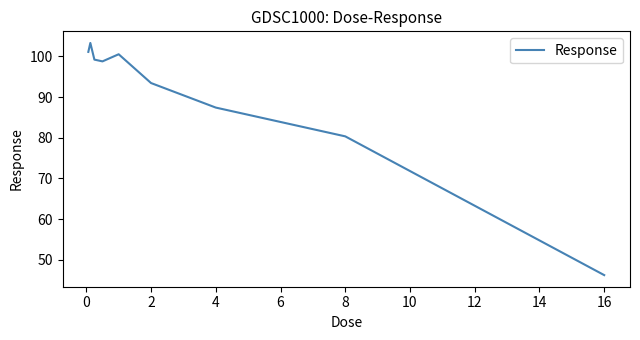

How many lines are shown in the chart?

1